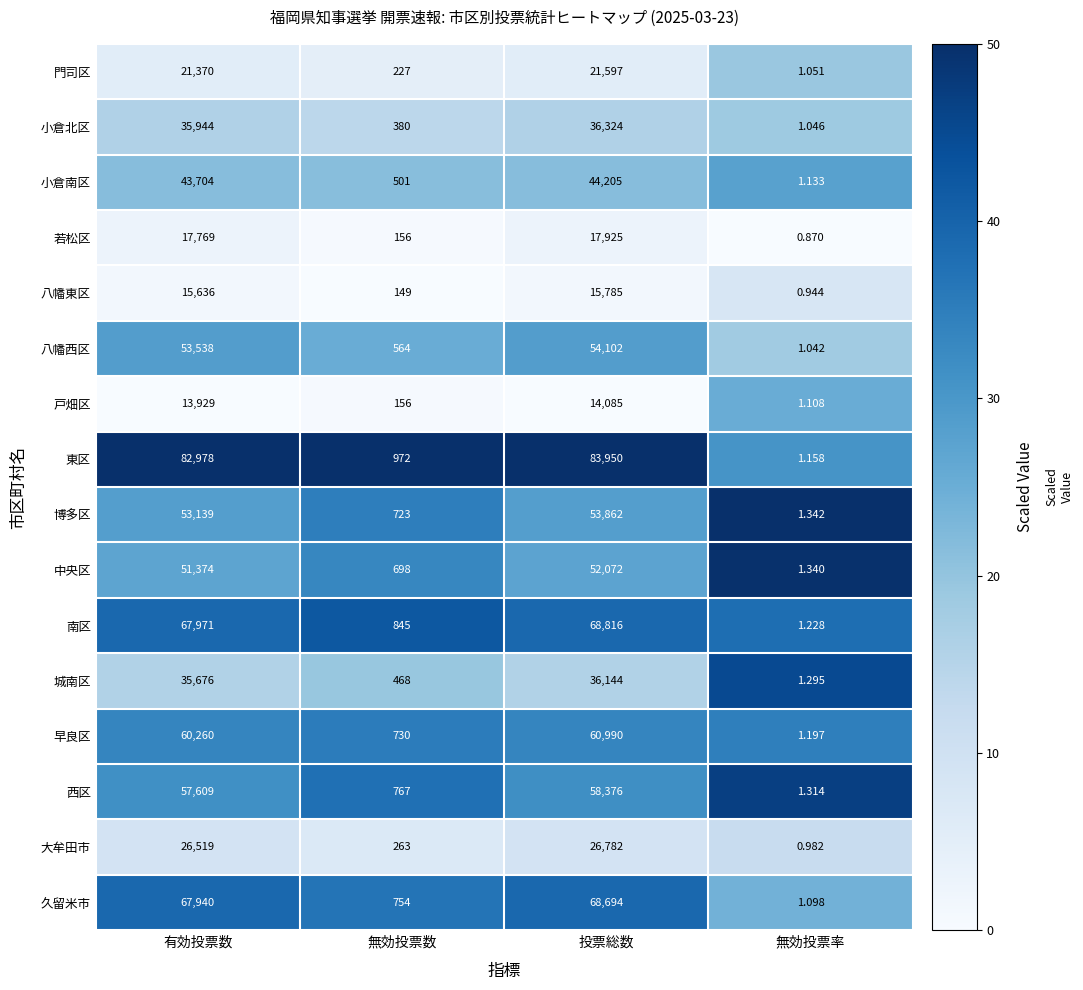

Which category has the highest value across all series?

投票総数